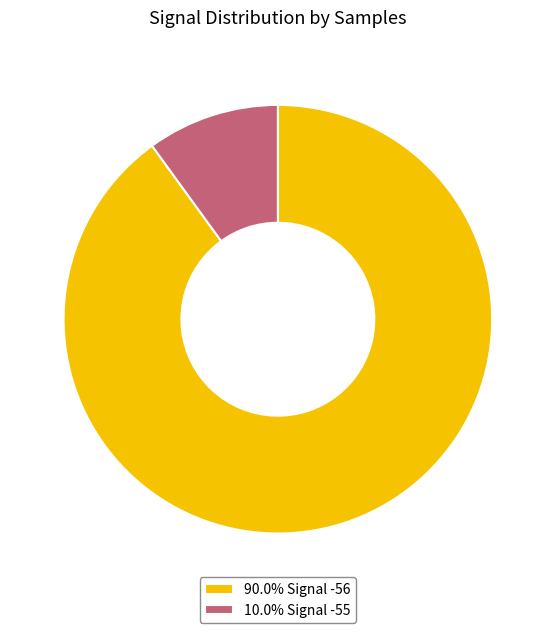

Count the number of slices in the pie.

2